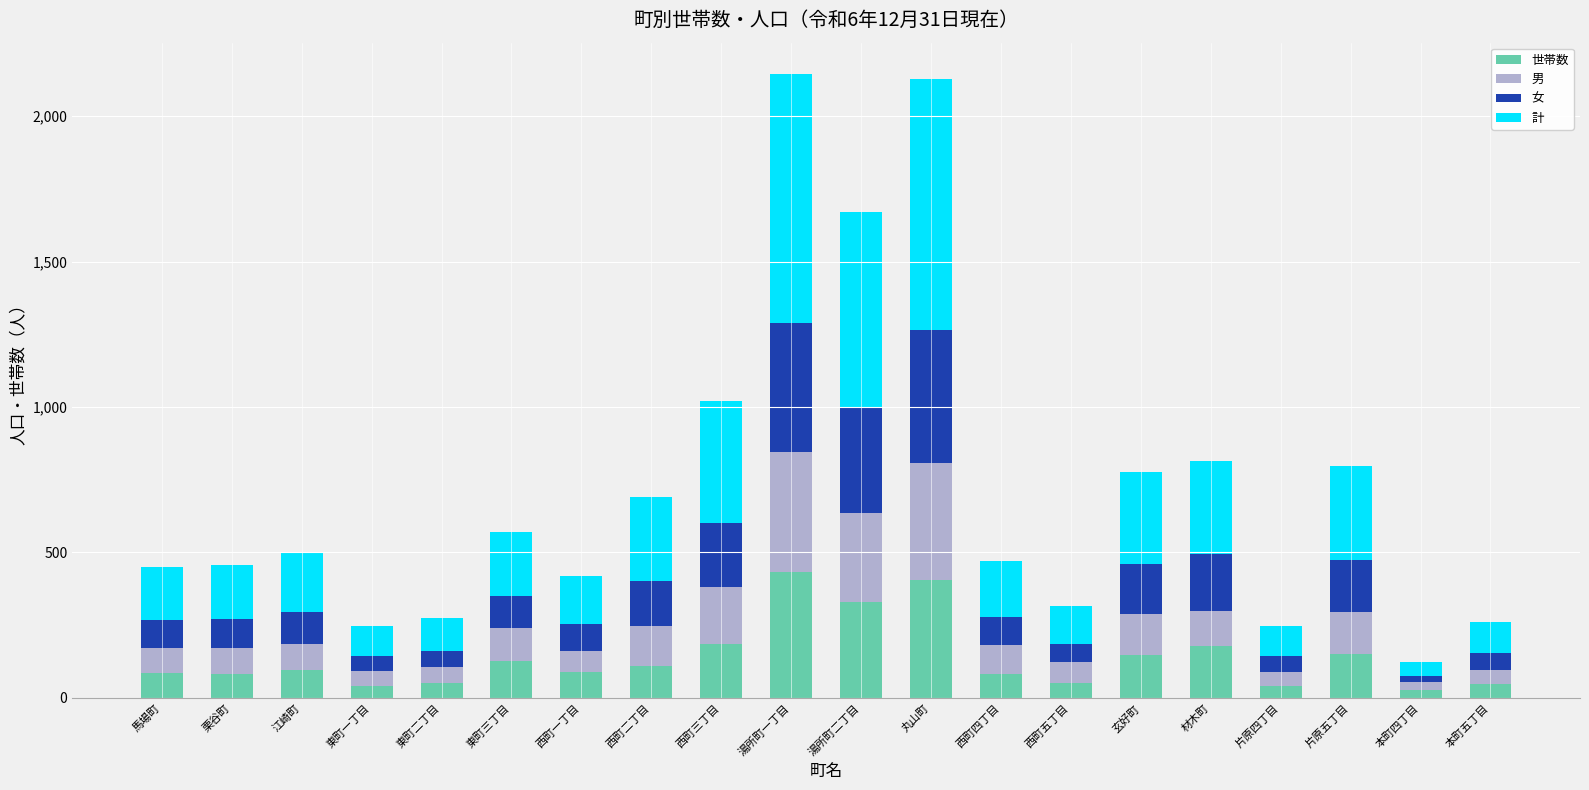

What is the difference between the maximum and minimum values in the 世帯数 series?

404